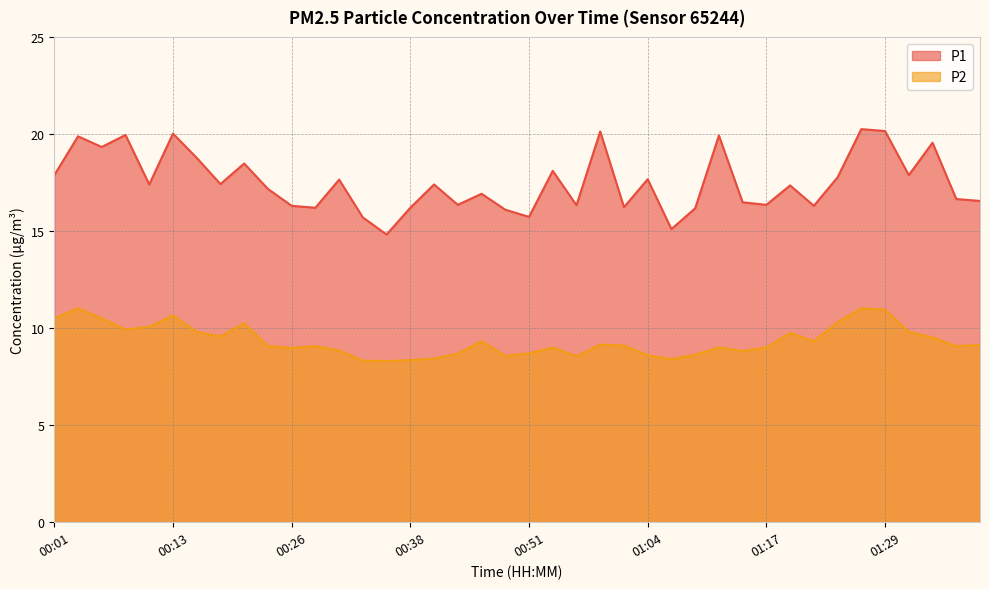

Reading left to right, transcribe all the data shown in this chart.

P1: 17.9	19.9	19.3	19.9	17.4	20.0	18.8	17.4	18.5	17.2	16.3	16.2	17.6	15.7	14.8	16.2	17.4	16.4	16.9	16.1	15.7	18.1	16.3	20.1	16.2	17.7	15.1	16.2	19.9	16.5	16.4	17.4	16.3	17.8	20.2	20.1	17.9	19.6	16.6	16.6
P2: 10.5	11.0	10.5	9.9	10.1	10.7	9.8	9.6	10.2	9.1	9.0	9.1	8.8	8.3	8.3	8.3	8.4	8.7	9.3	8.6	8.7	9.0	8.6	9.2	9.1	8.6	8.4	8.6	9.0	8.8	9.0	9.8	9.3	10.3	11.0	10.9	9.8	9.5	9.1	9.1